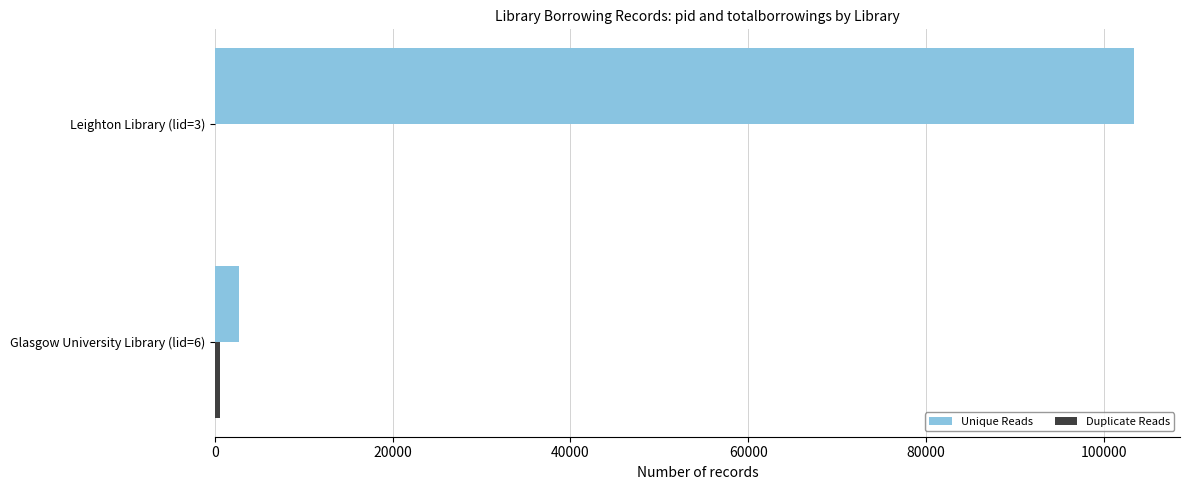

Which series has the largest total across all categories?

Unique Reads